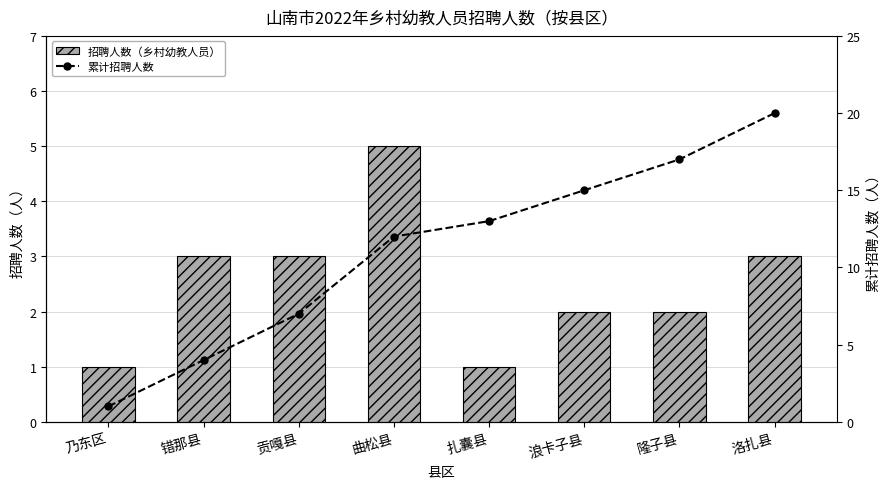

What is the value of the 招聘人数（乡村幼教人员） bar at the 2nd from the left?

3